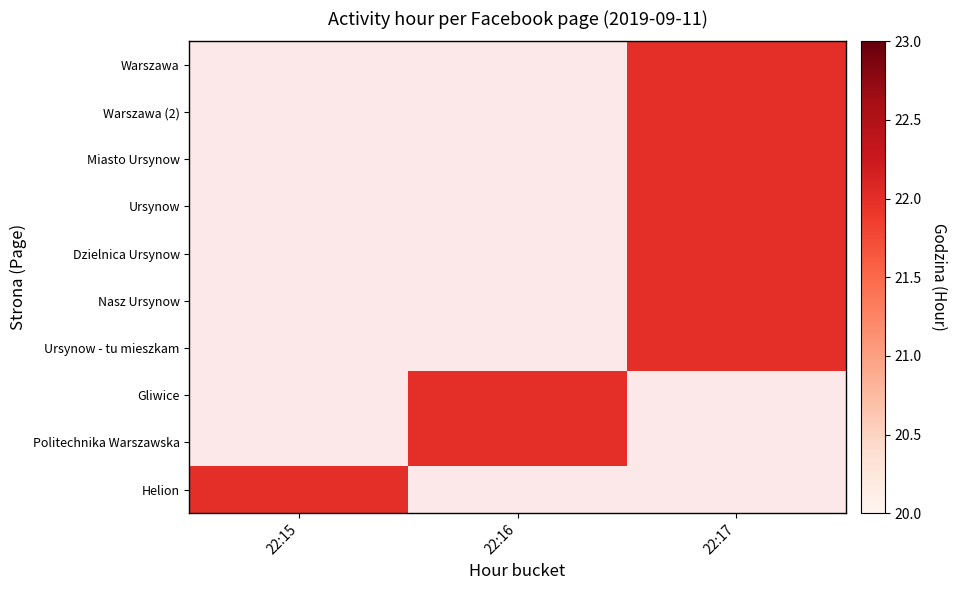

List the series in order of their peak value, lowest first.

Warszawa, Warszawa (2), Miasto Ursynow, Ursynow, Dzielnica Ursynow, Nasz Ursynow, Ursynow - tu mieszkam, Gliwice, Politechnika Warszawska, Helion